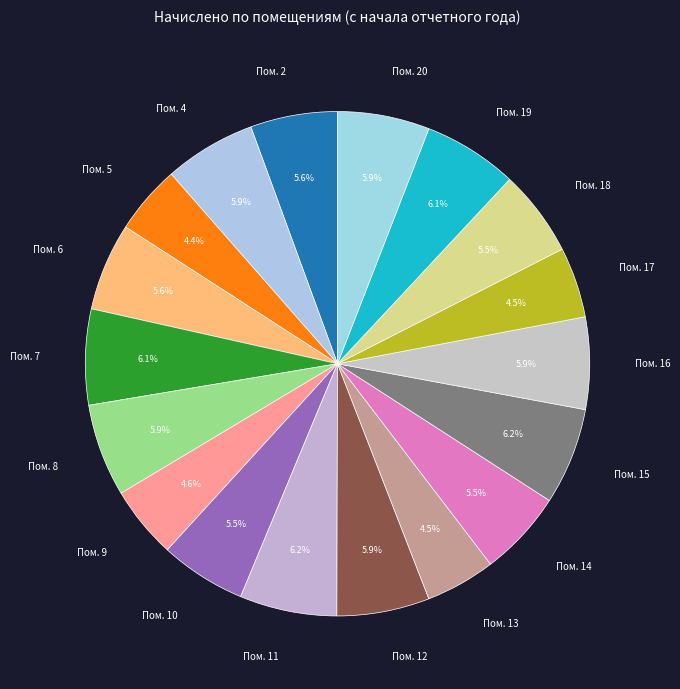

Combined, do Пом. 14 and Пом. 5 account for over 50%?

No